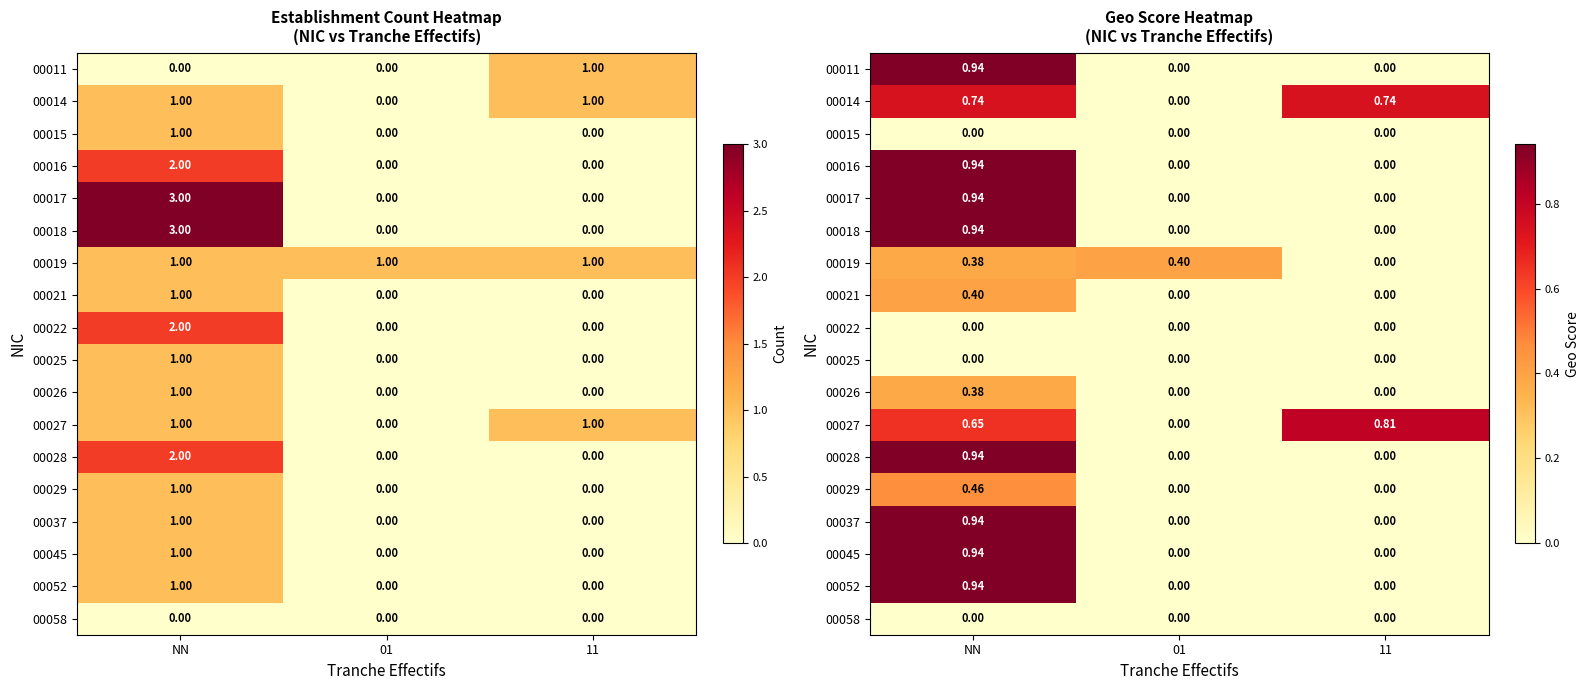

At which category is the sum across all series the highest?

NN